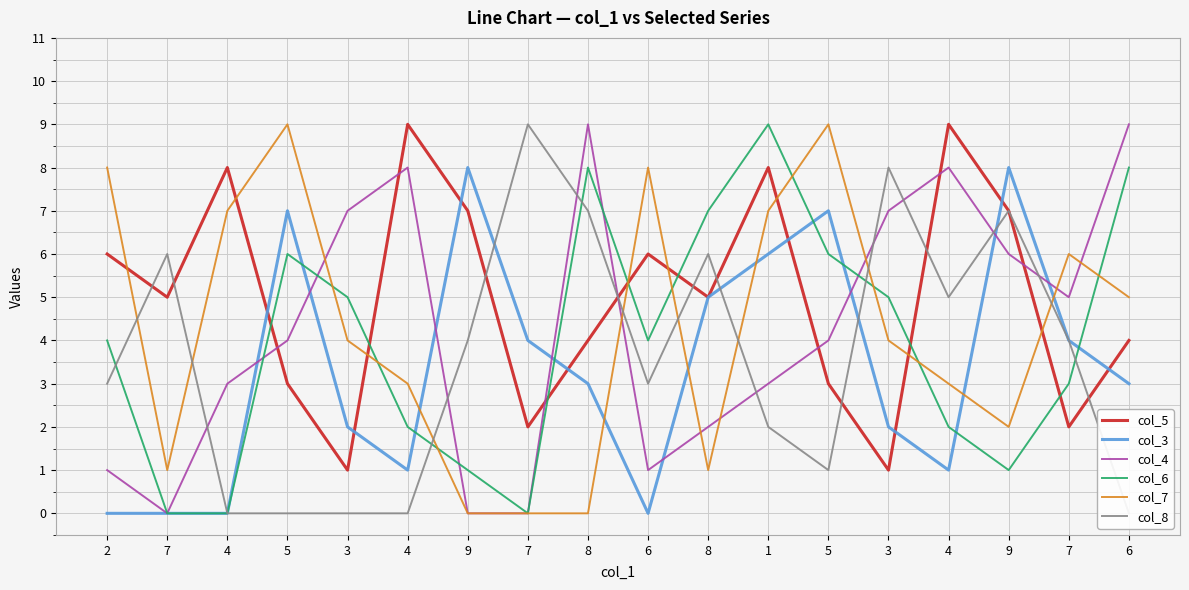

What is the value of the col_4 point at the 4th from the left?

4